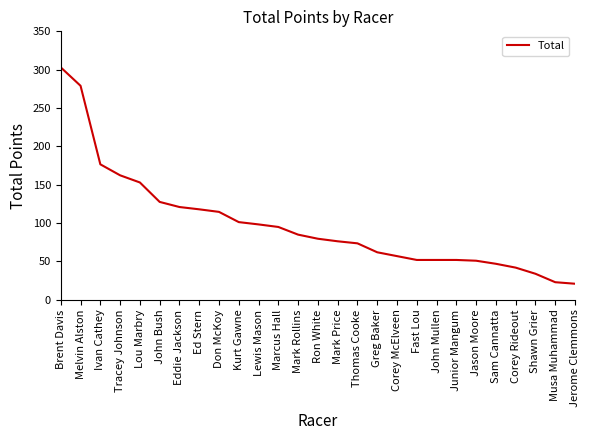

What position from the right is Fast Lou?

9